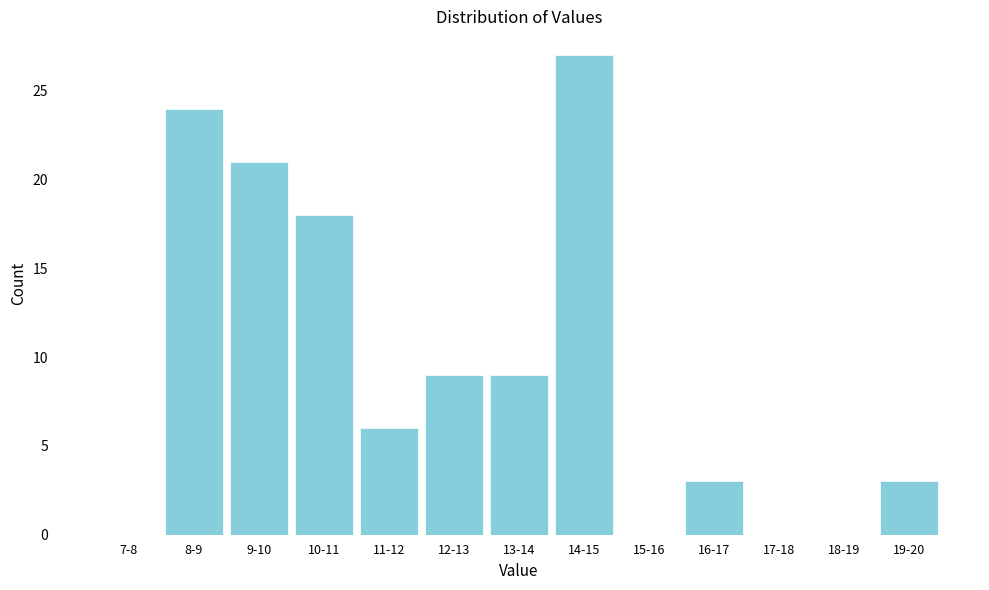

Reading right to left, transcribe all the data shown in this chart.

19-20=3	18-19=0	17-18=0	16-17=3	15-16=0	14-15=27	13-14=9	12-13=9	11-12=6	10-11=18	9-10=21	8-9=24	7-8=0